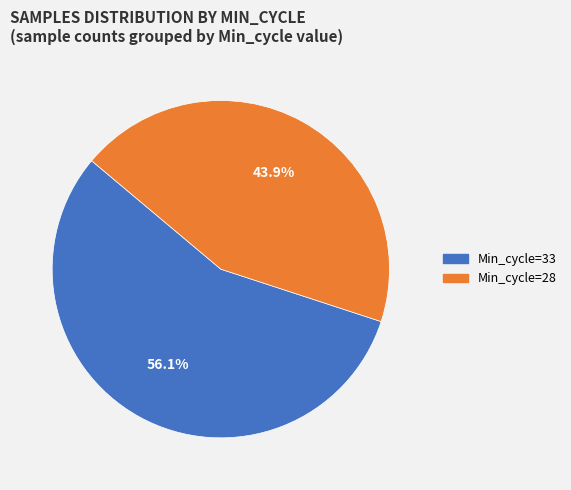

Is there any slice that represents more than half of the pie?

Yes